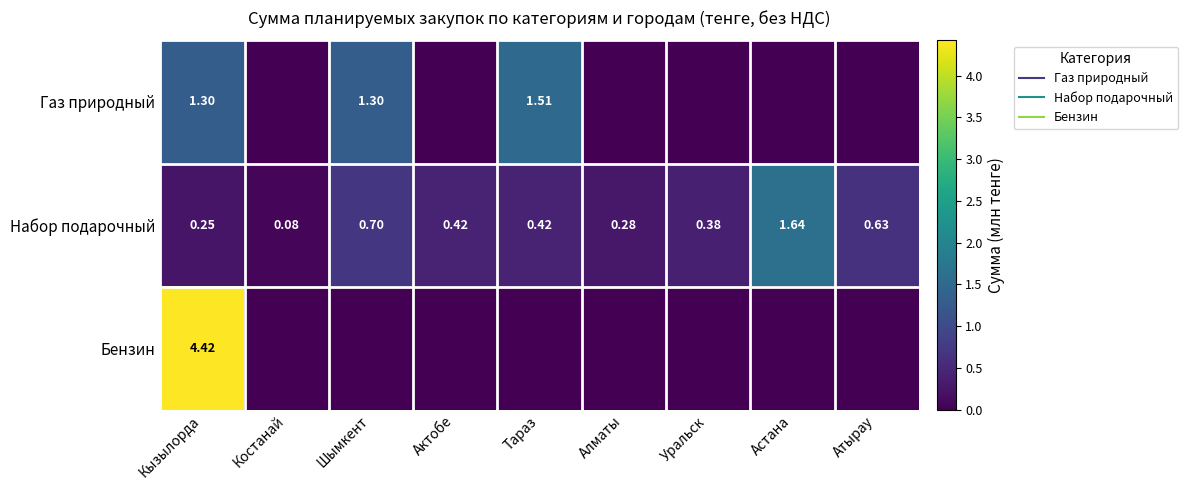

At Шымкент, list the series in order from largest to smallest.

Газ природный, Набор подарочный, Бензин